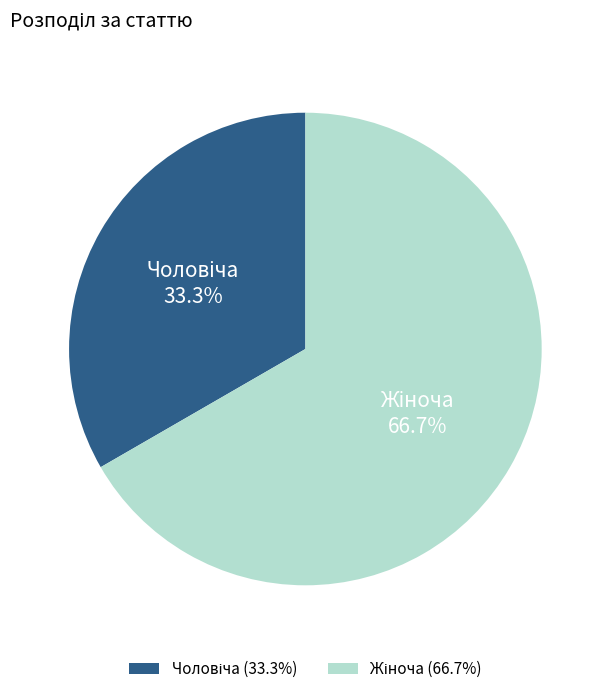

How many segments does this pie chart have?

2